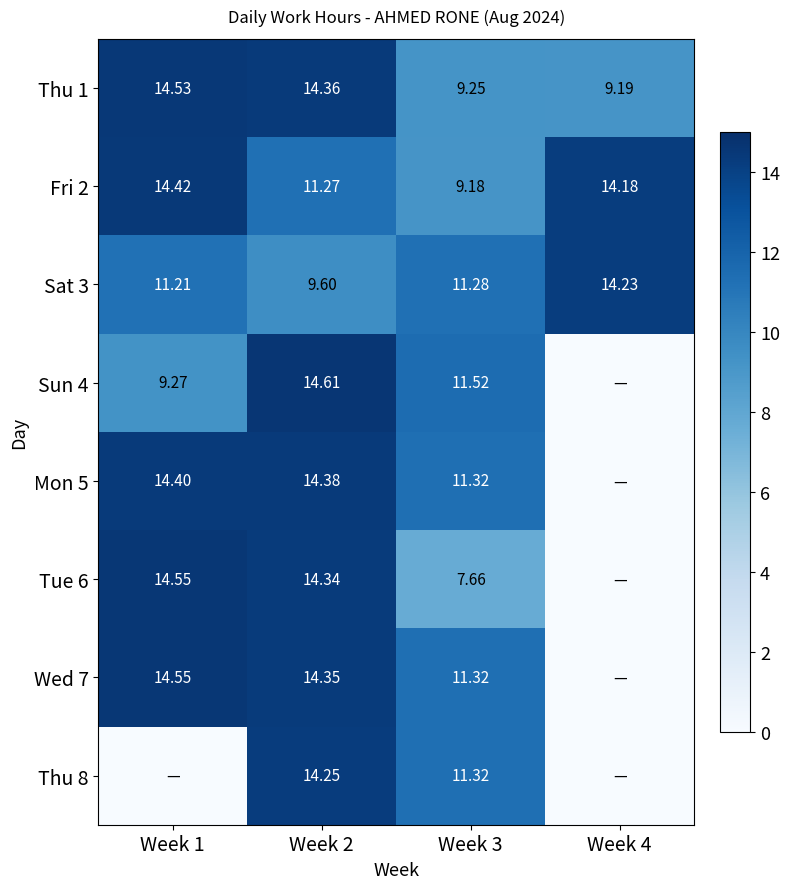

What is the sum of all Sat 3 values?

46.3